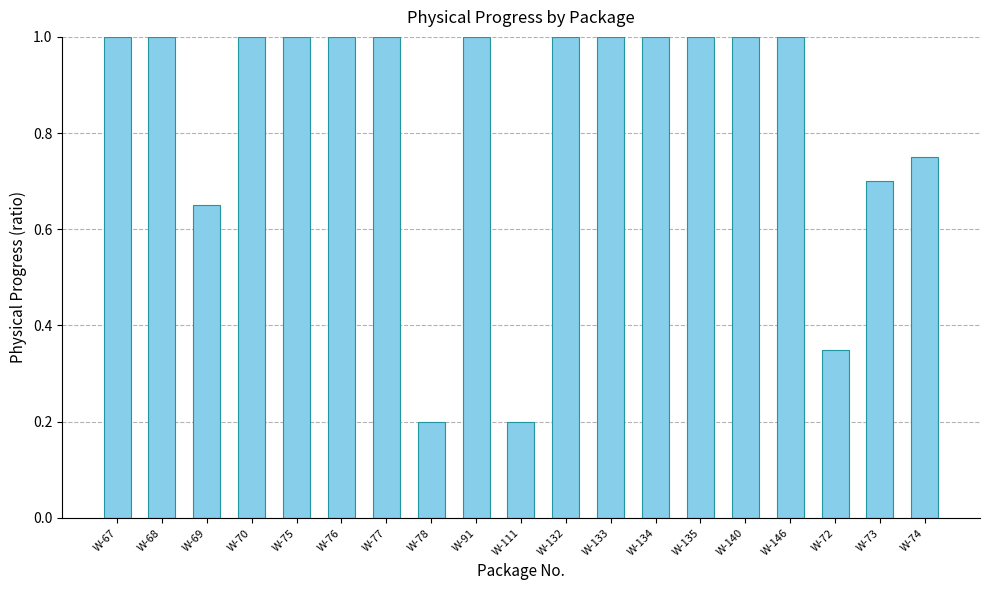

How many bars are there in total?

19